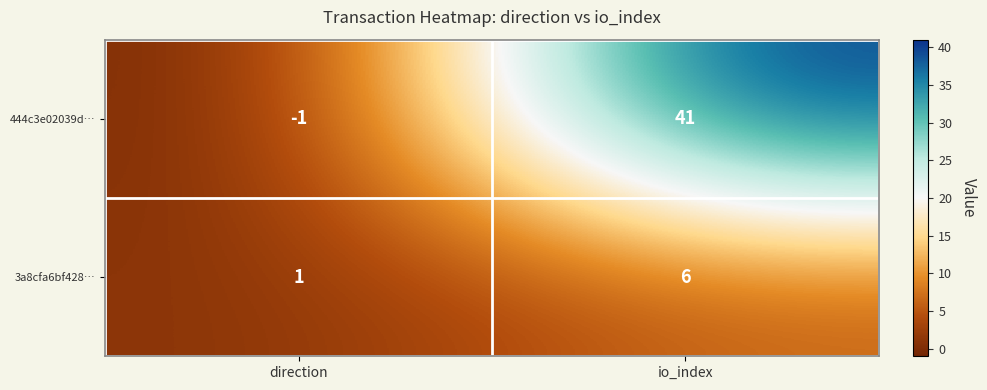

The value of 3a8cfa6bf428… at io_index is 6. True or false?

True